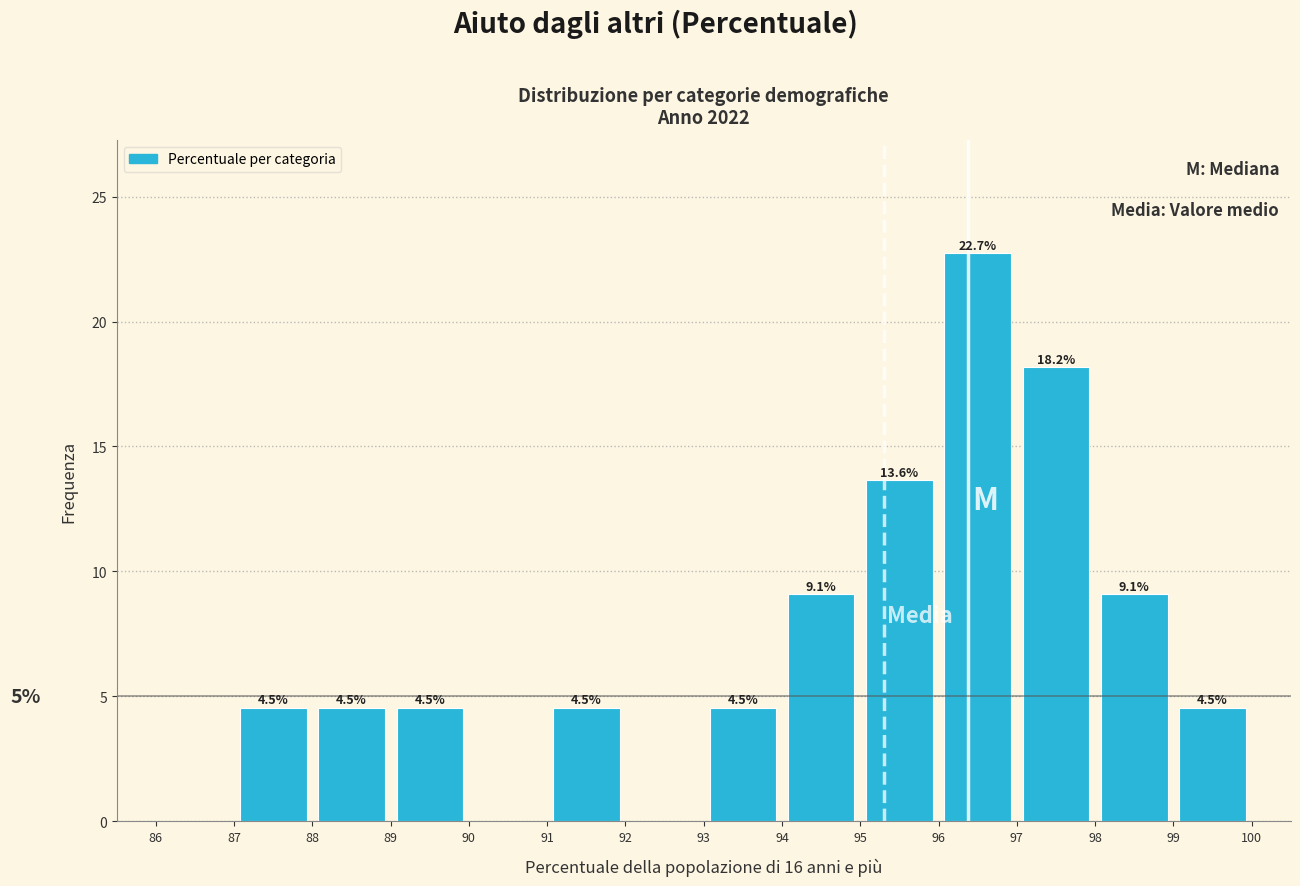

Over which range of the x-axis is the bar tallest?

96 to 97